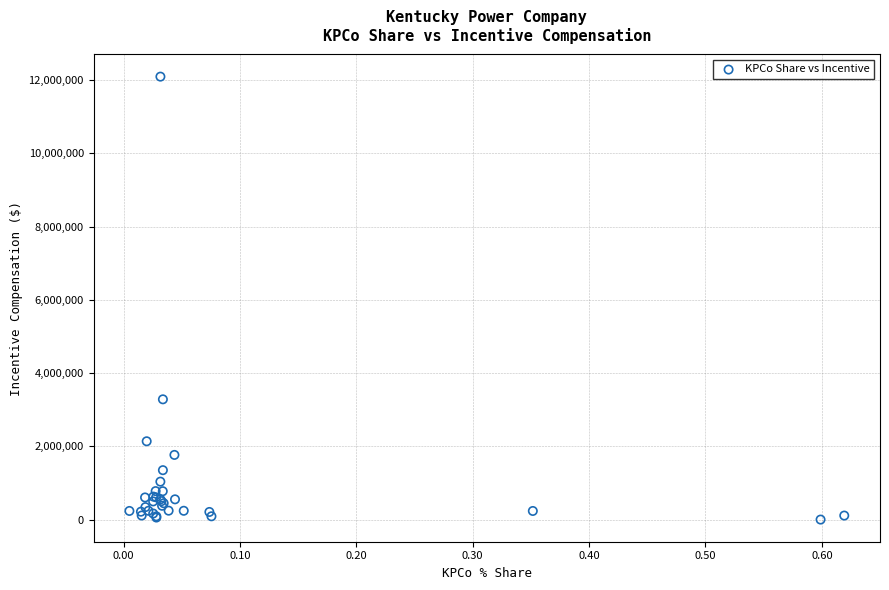

What Y value in the scatter plot is closest to 6047569?

3283827.7